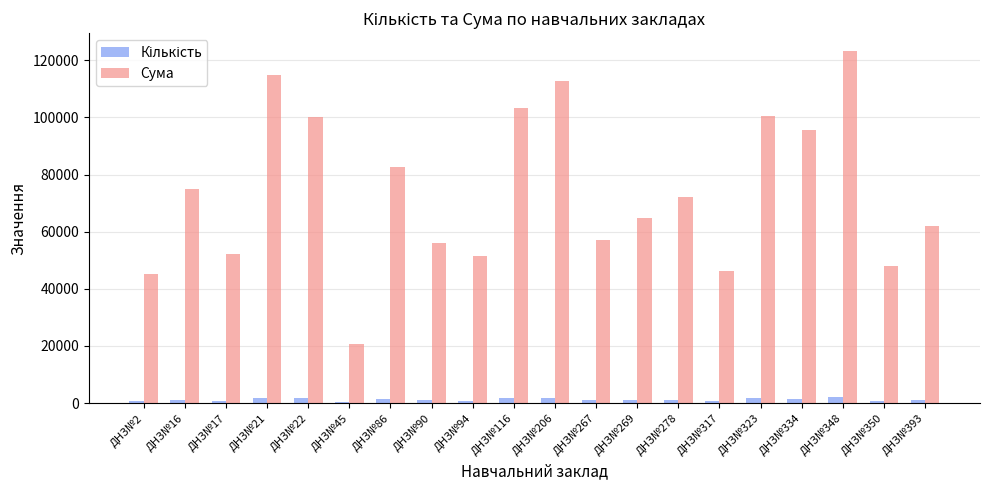

Between ДНЗ№21 and ДНЗ№393, which series saw the biggest shift?

Сума